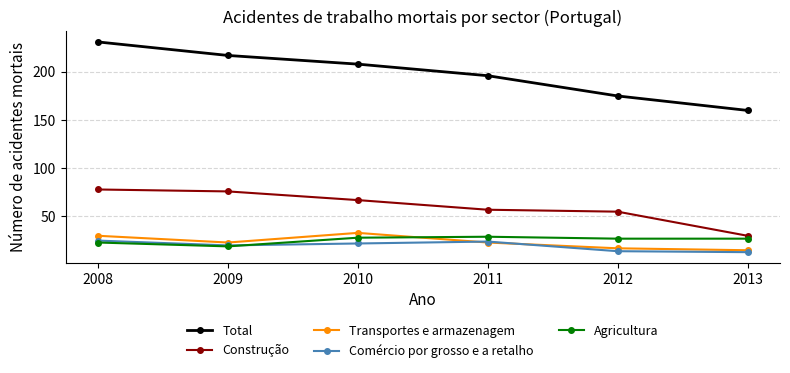

At which category is the sum across all series the highest?

2008